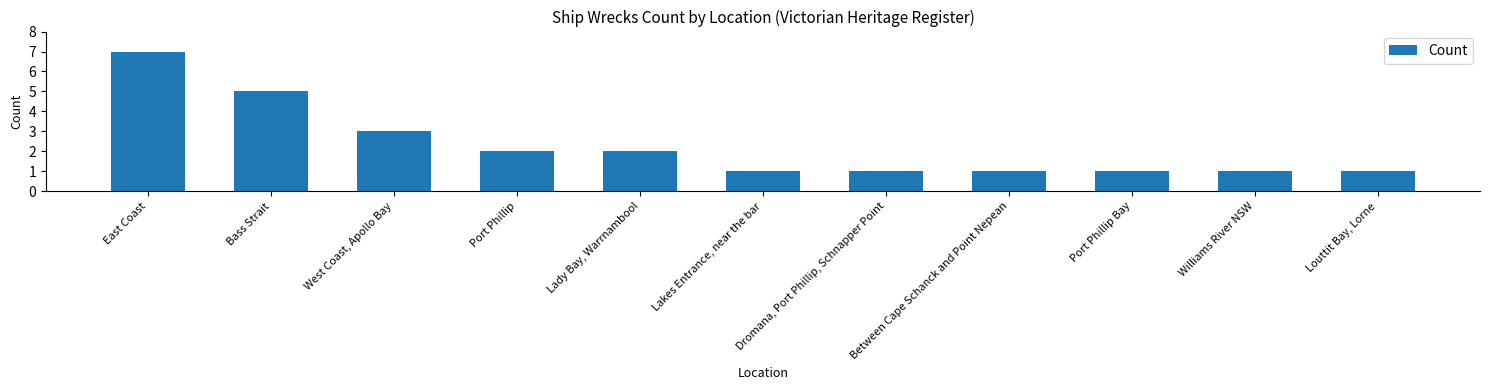

What is the change in value from Lady Bay, Warrnambool to Between Cape Schanck and Point Nepean?

-1